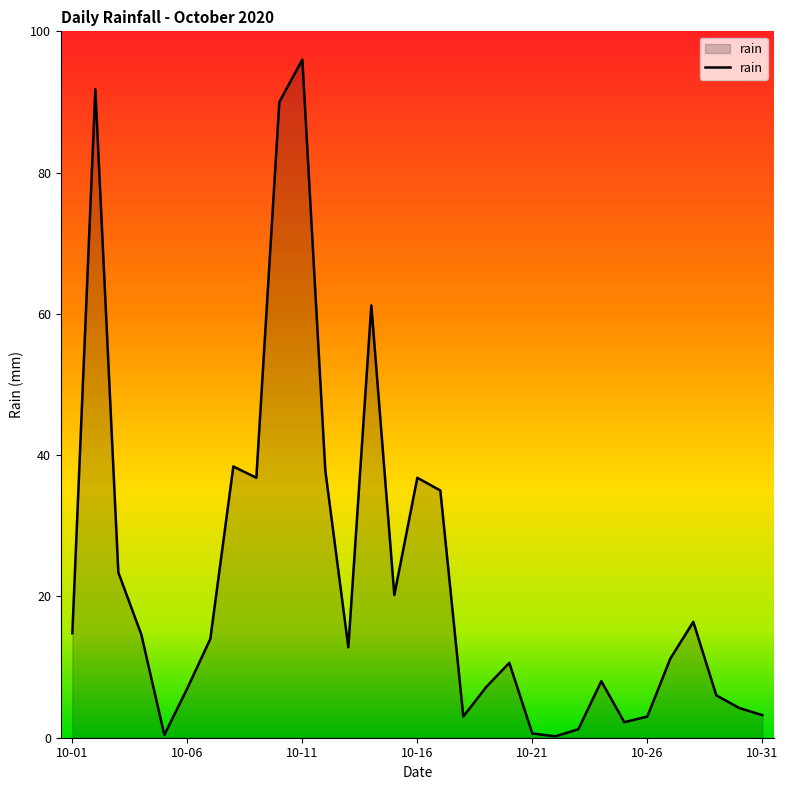

What is the greatest value displayed?

96.0